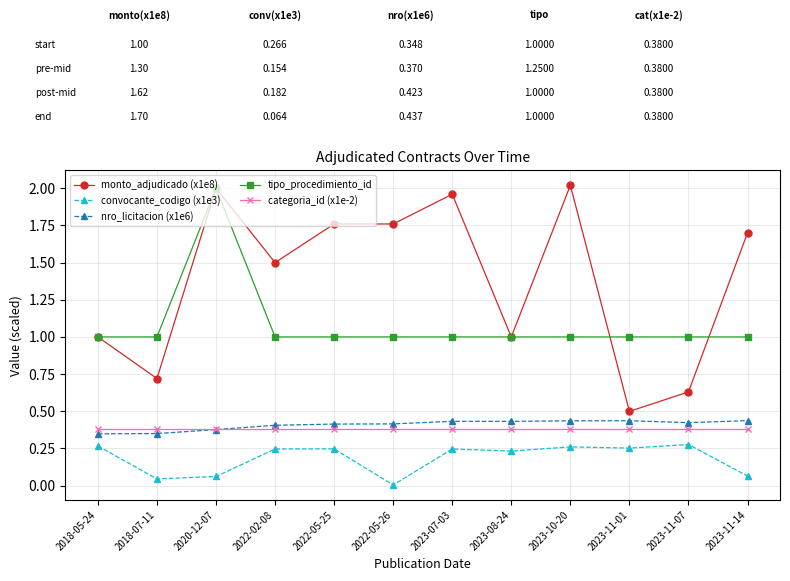

Which series has the largest range (max minus min)?

monto_adjudicado (x1e8)